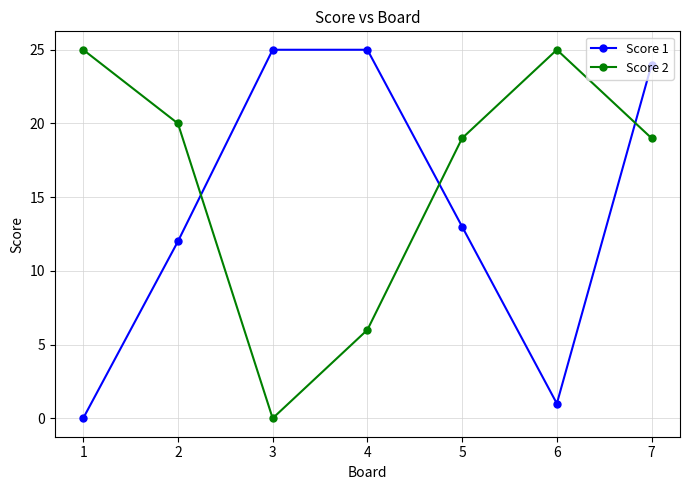

What is the average value of the Score 1 series?

14